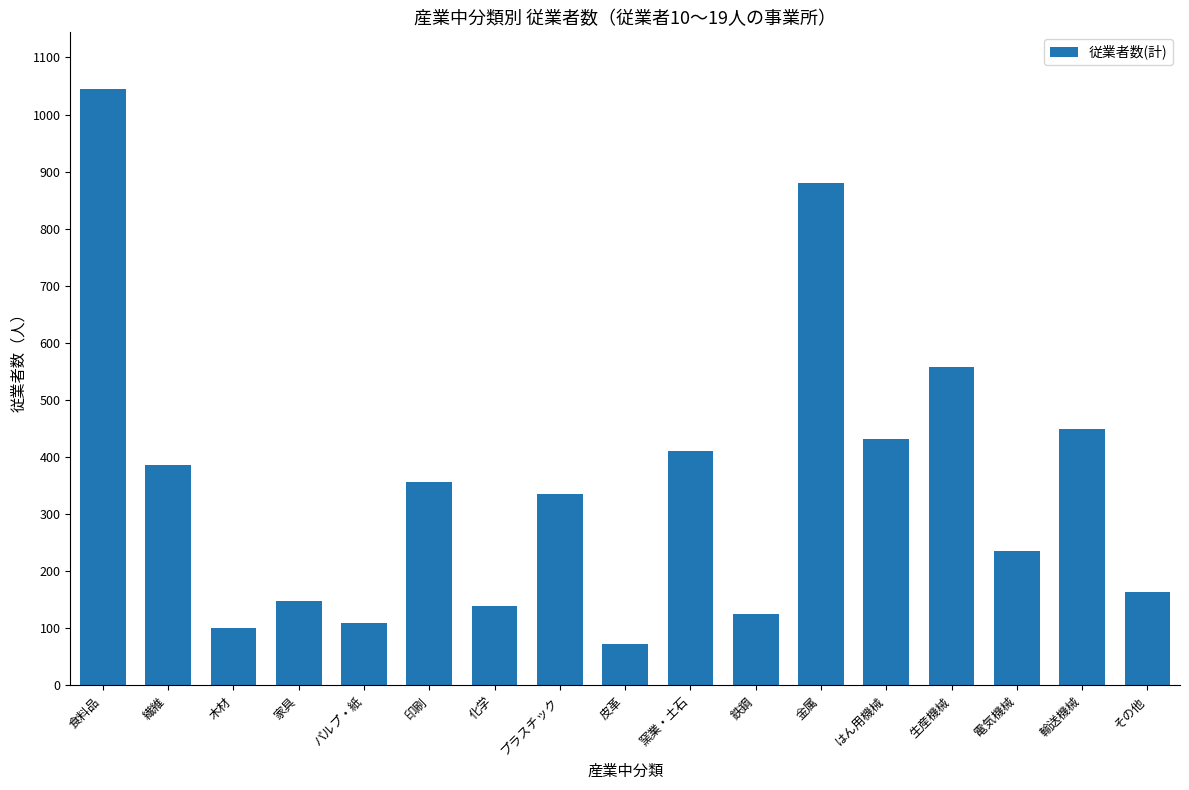

Which category has the highest value across all series?

食料品